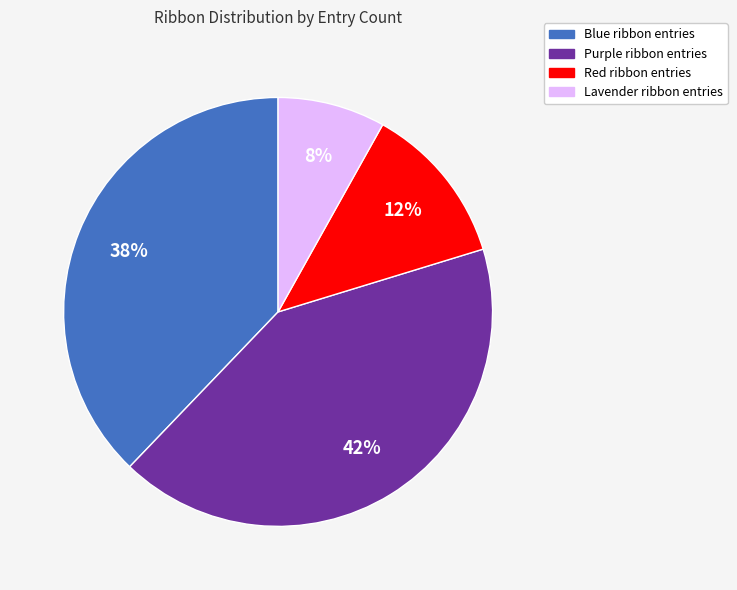

Combined, do Purple and Red account for over 50%?

Yes